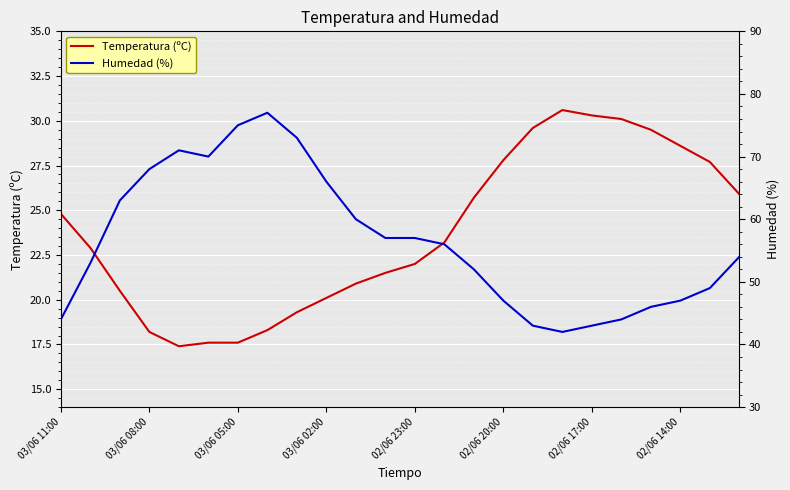

True or false: Temperatura (ºC) and Humedad (%) cross at least once.

False